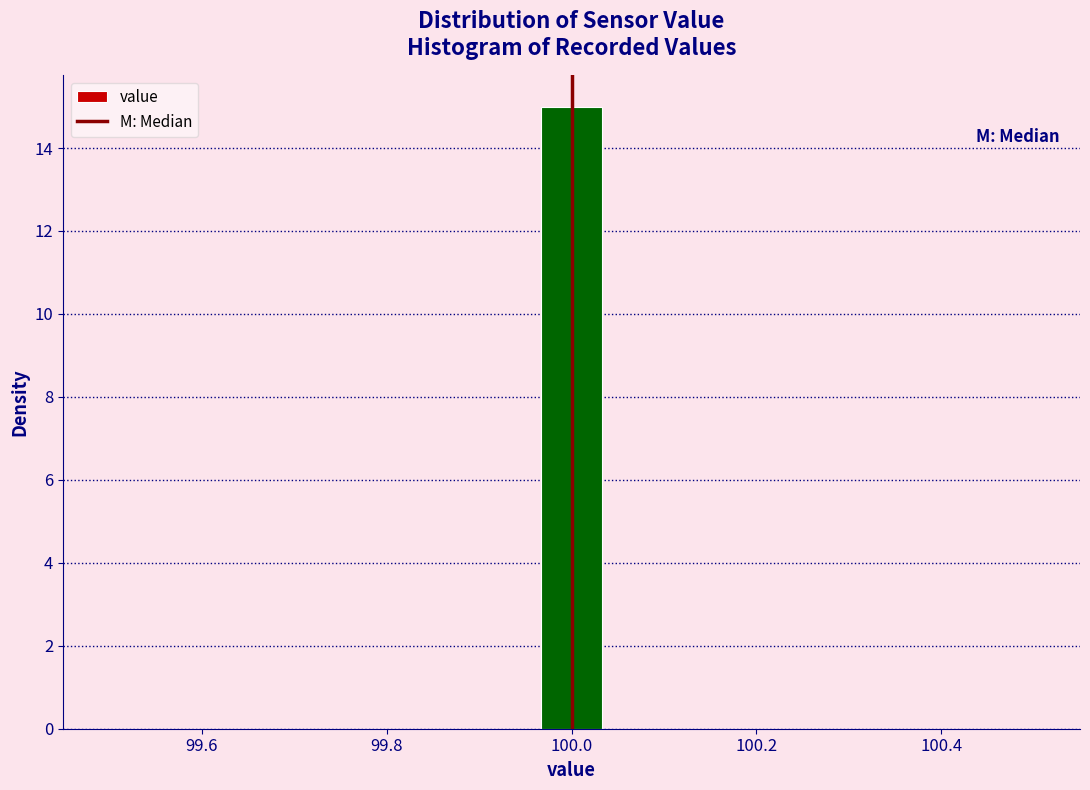

Around what value on the x-axis is the tallest bar? Give the approximate position of its centre, as read against the axis.

100.00